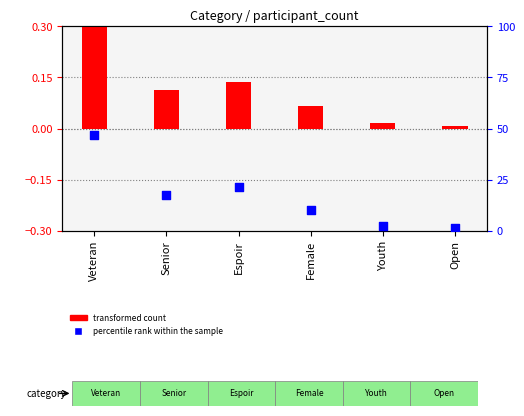

Which series contains the highest Y value?

percentile rank within the sample